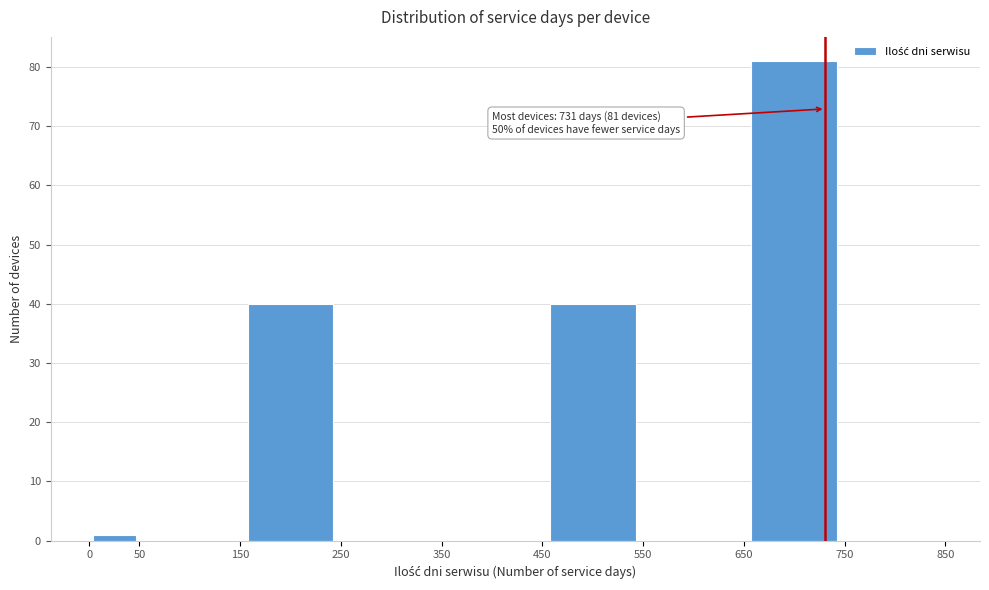

Over which range of the x-axis is the bar tallest?

650 to 750